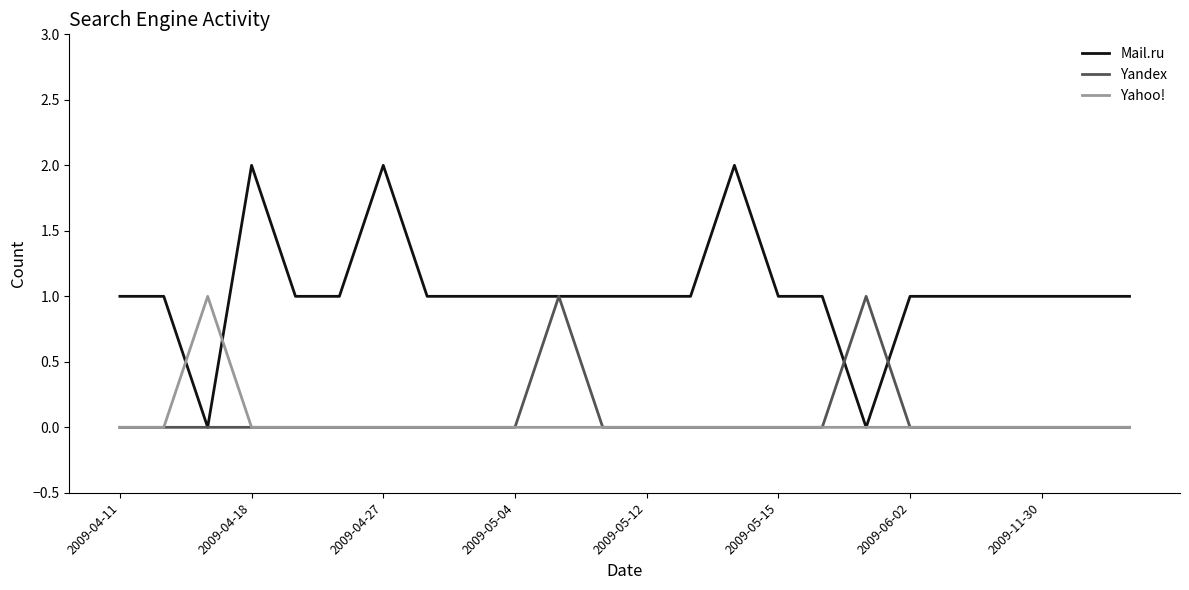

Which series has the widest spread of values?

Mail.ru